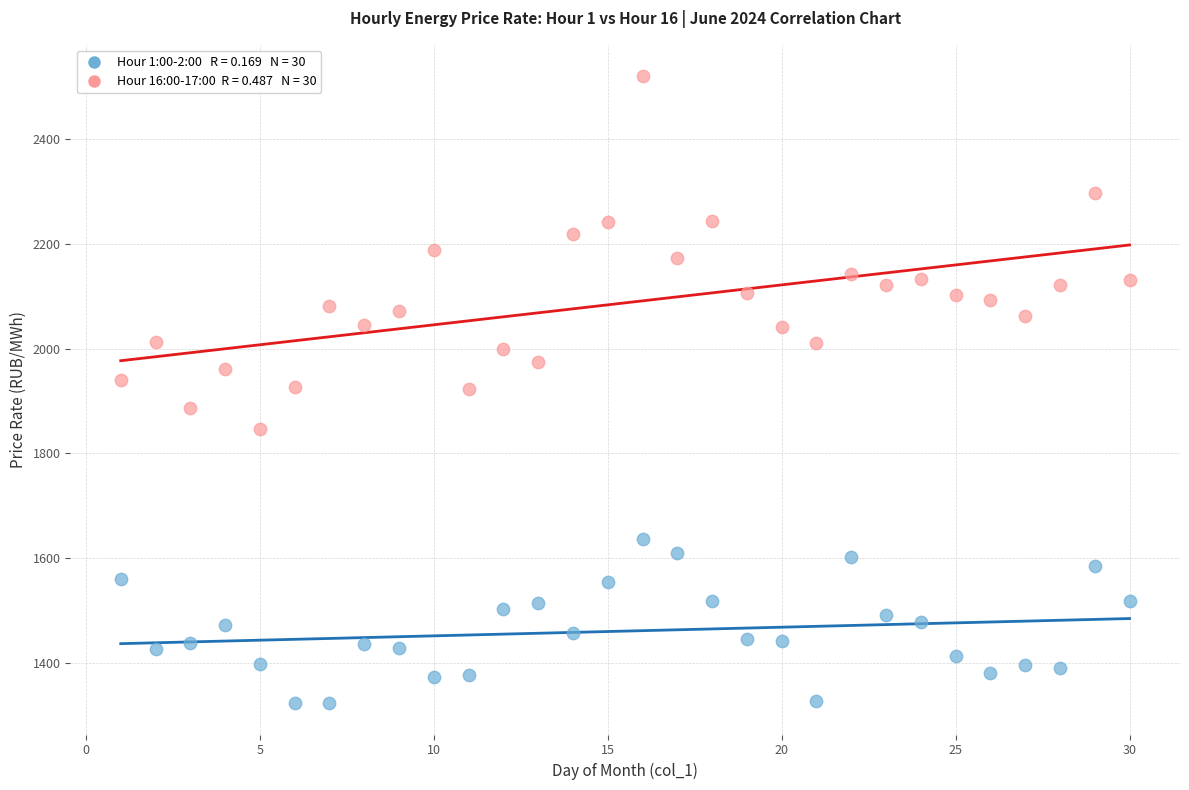

Across all data points, what is the range of Y values (max minus min)?

1195.0